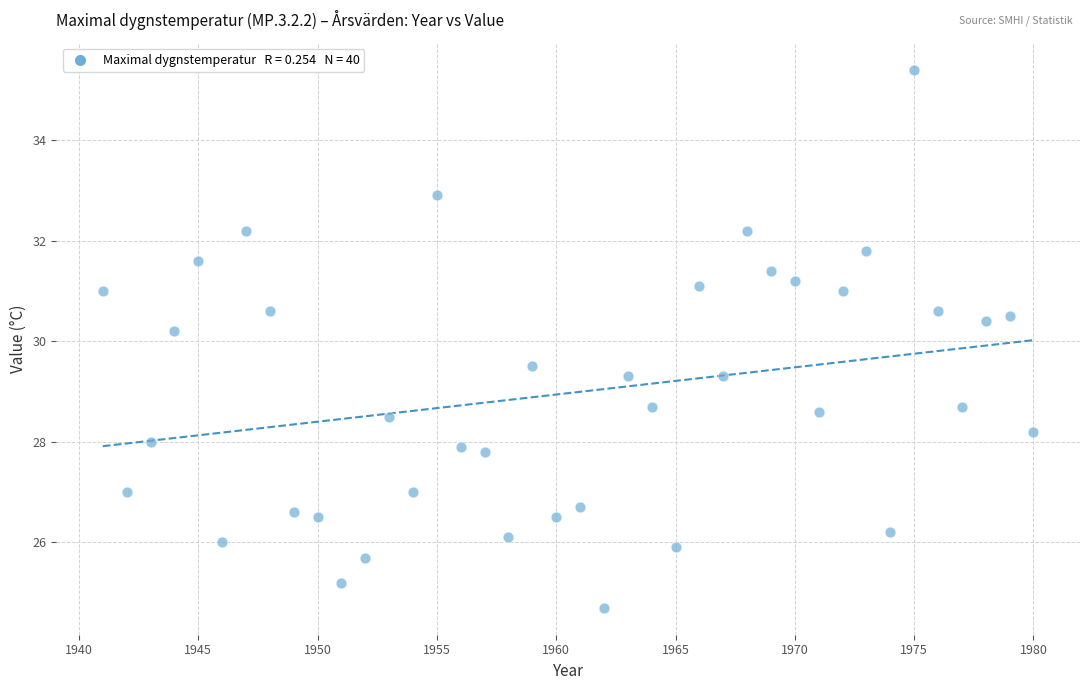

What Y value in the scatter plot is closest to 30?

30.2